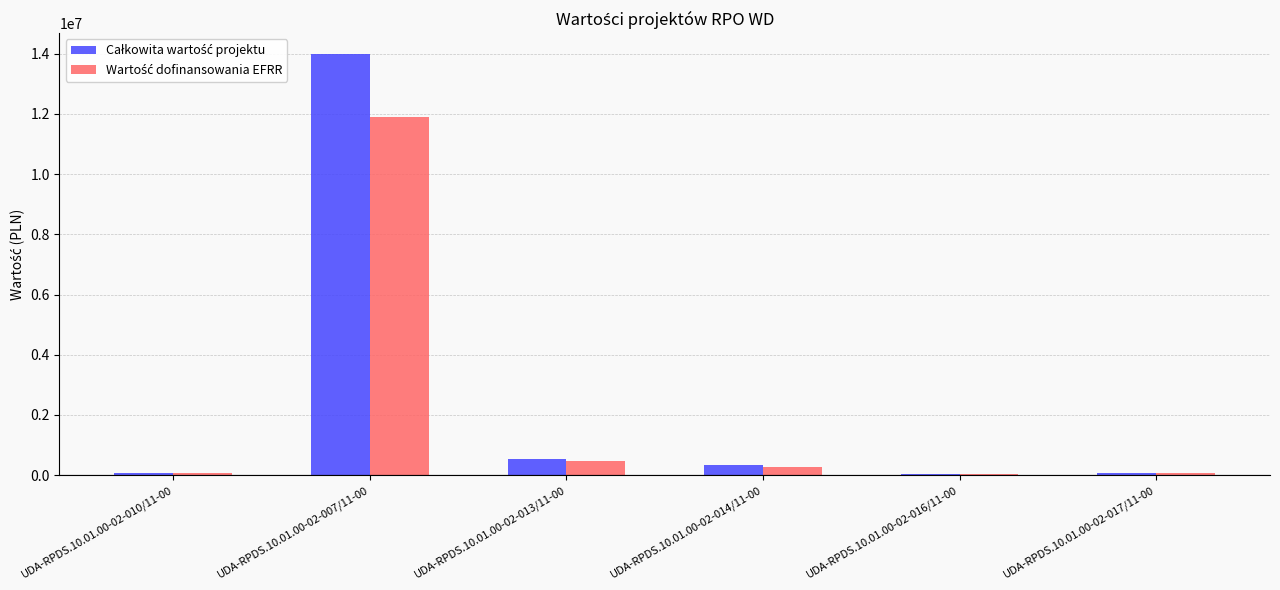

Which category has the highest value across all series?

UDA-RPDS.10.01.00-02-007/11-00